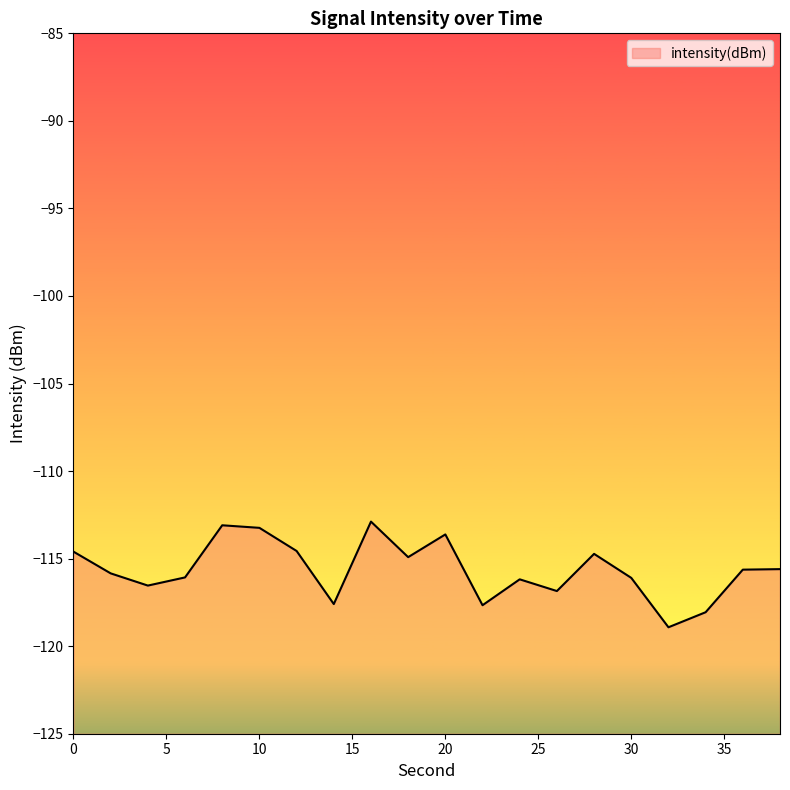

True or false: there are more than 0 points higher than both neighbors.

True